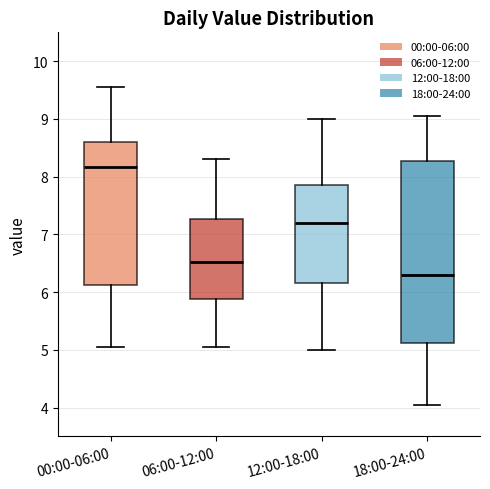

Reading left to right, transcribe this box plot: for each box, give where its median line is, the range the box spans, and where its two whiskers end, as read against the y-axis. The values are not printed on the chart, so give them approximately, as read against the axis.

00:00-06:00: median 8.2, box 6.1 to 8.6, whiskers 5.1 to 9.6
06:00-12:00: median 6.5, box 5.9 to 7.3, whiskers 5.1 to 8.3
12:00-18:00: median 7.2, box 6.2 to 7.9, whiskers 5.0 to 9.0
18:00-24:00: median 6.3, box 5.1 to 8.3, whiskers 4.1 to 9.1